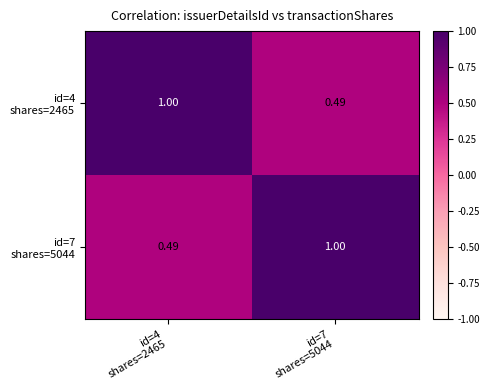

How many categories are shown in the chart?

2